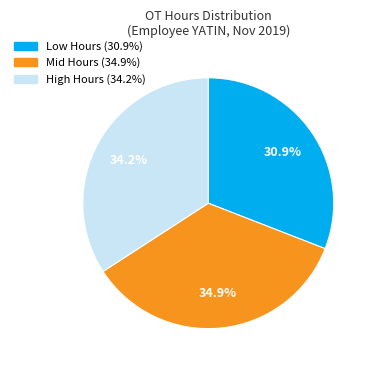

Does any single category account for the majority?

No